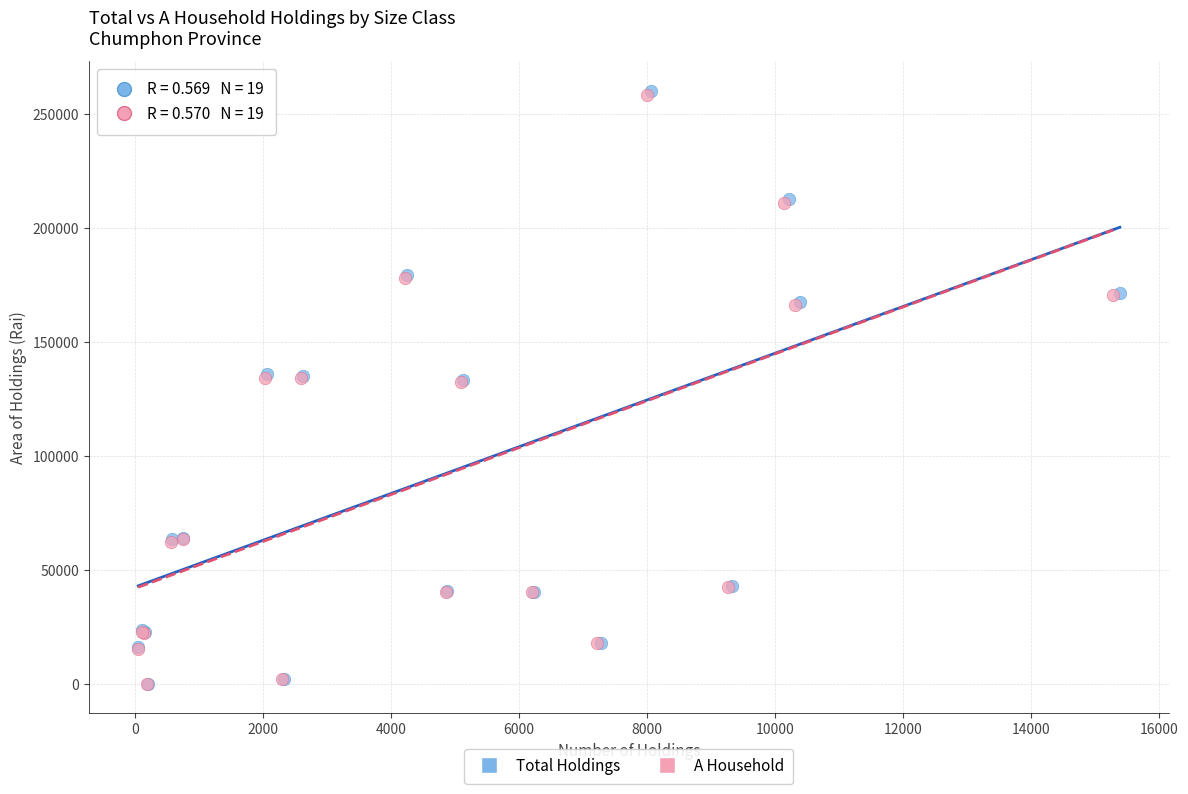

Which series has the largest Y range (max minus min)?

Total Holdings